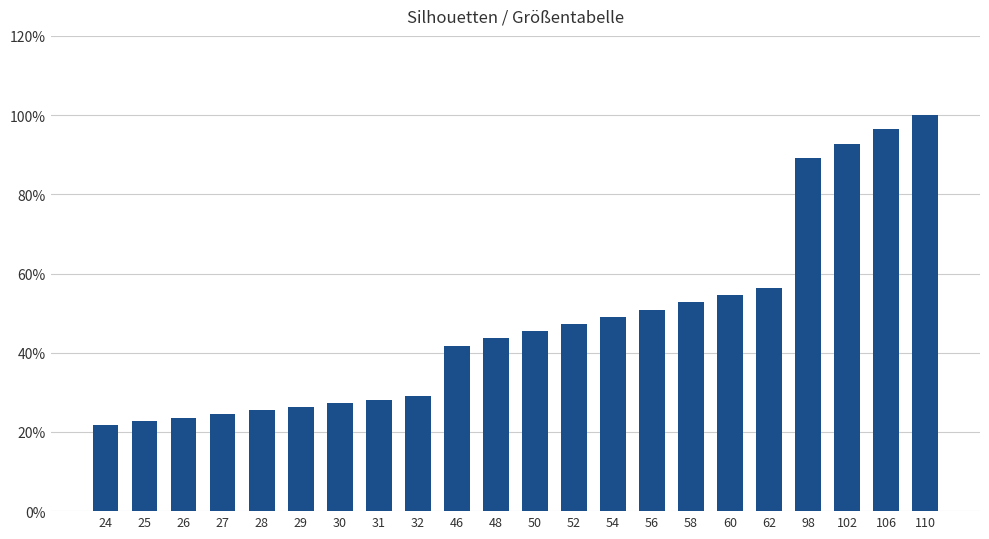

Read the value at 62.

56.4